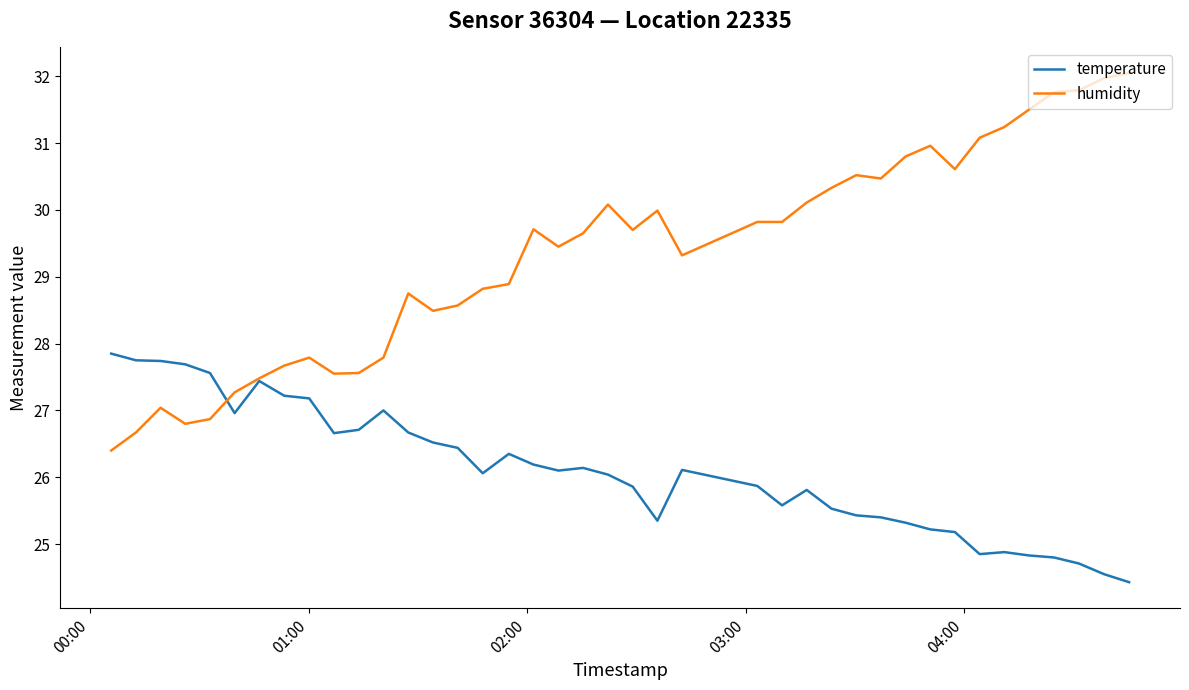

Rank the series by their maximum value, from lowest to highest.

temperature, humidity